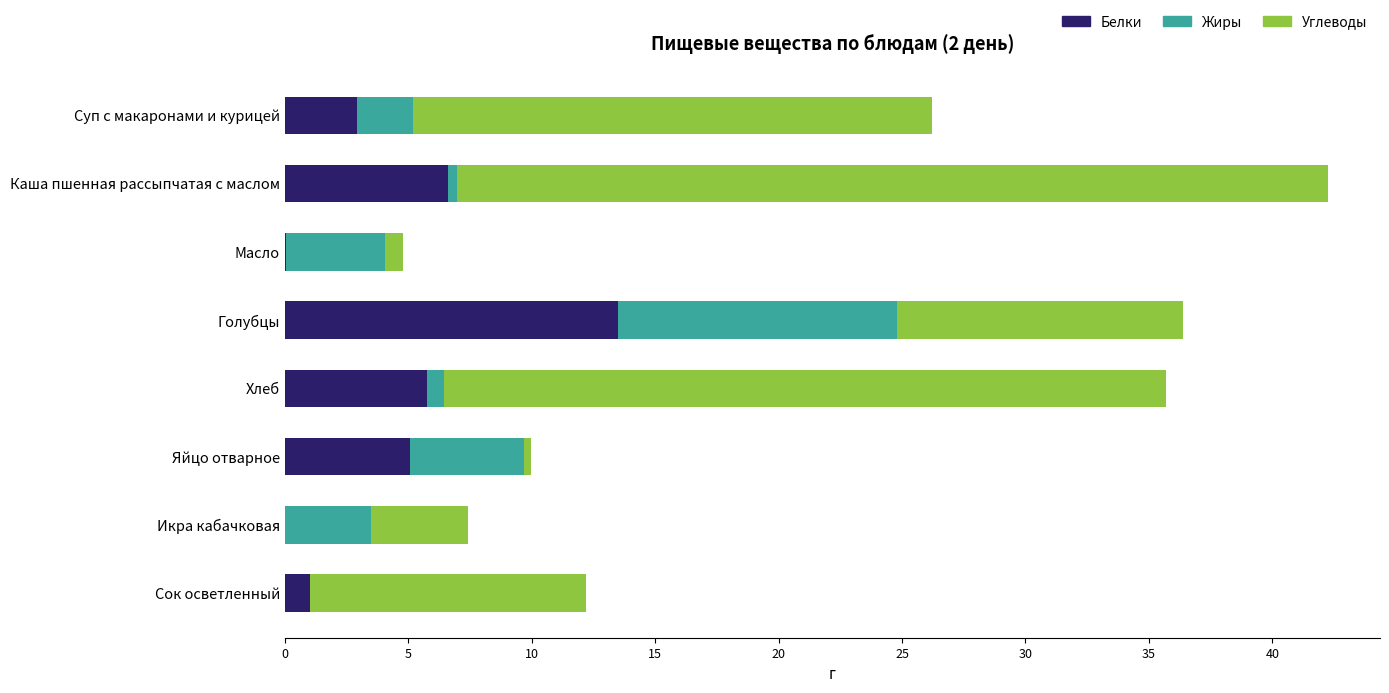

The value of Белки at Каша пшенная рассыпчатая с маслом is 3.9. True or false?

False